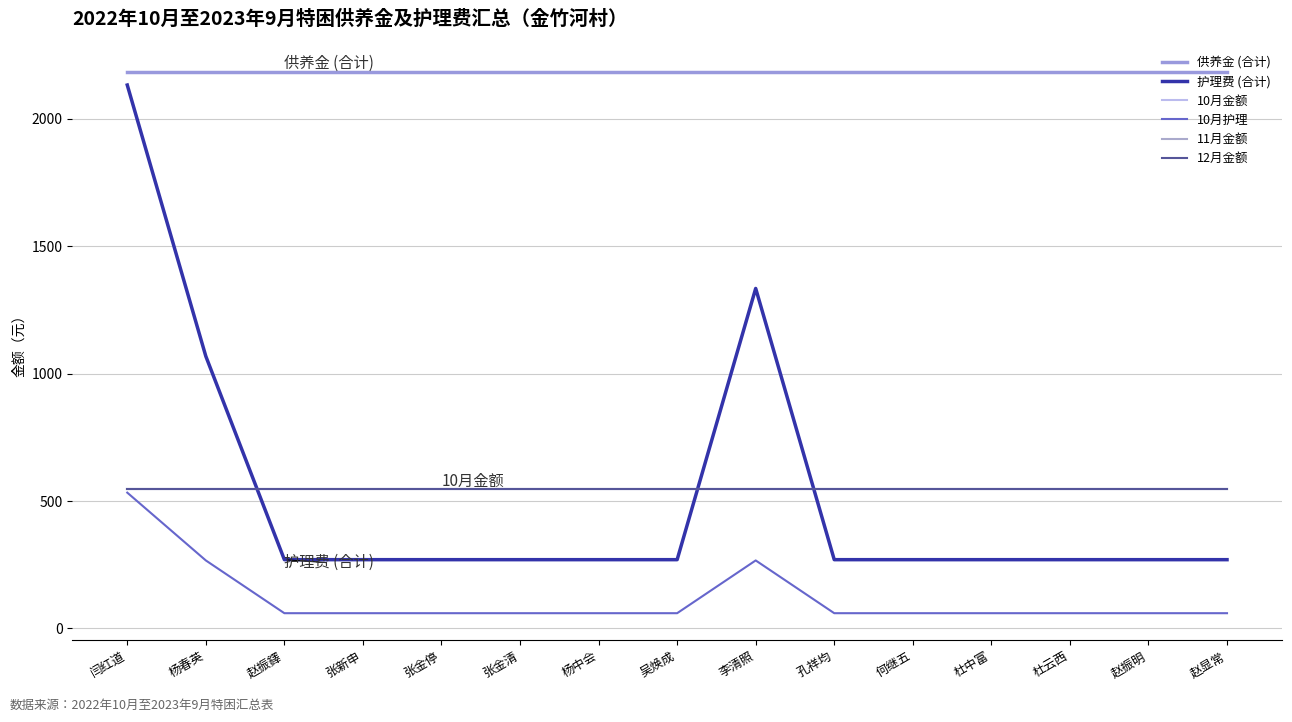

What is the difference between the maximum and second lowest values in the 护理费 (合计) series?

1862